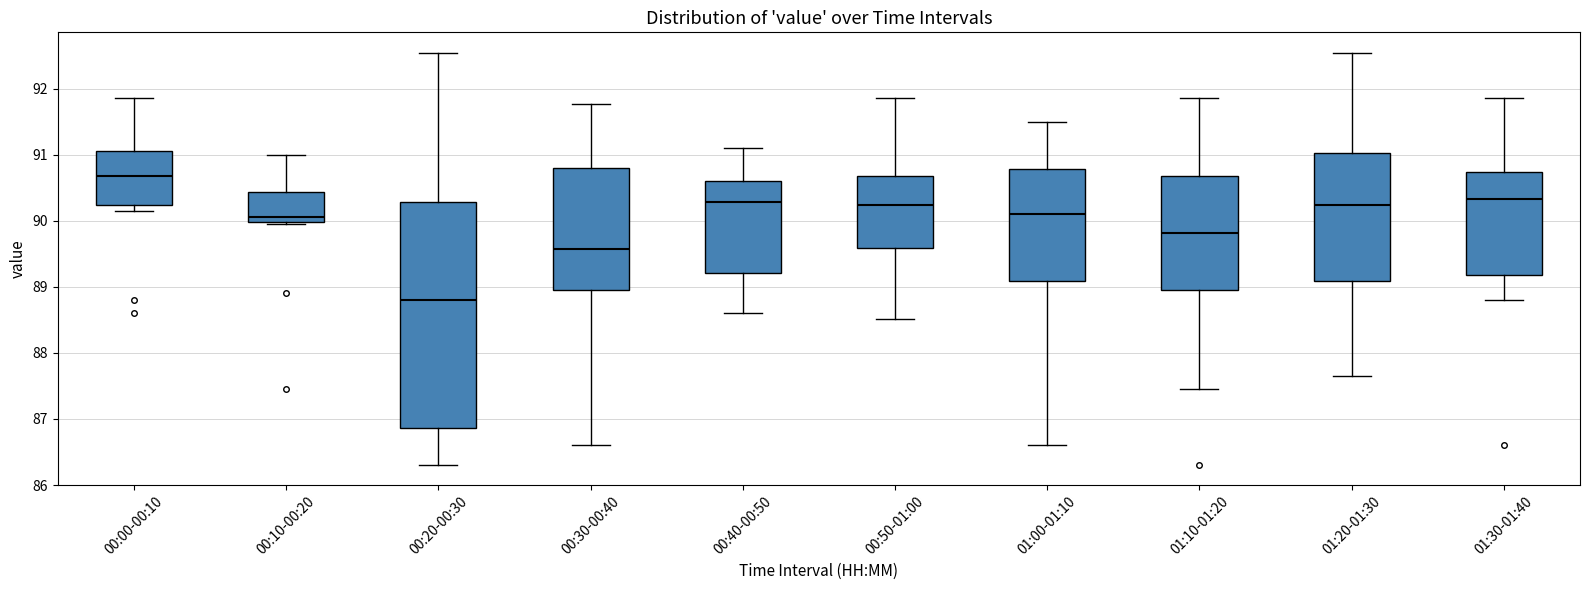

Where does the lower whisker of the box for 01:20-01:30 end on the y-axis? The values are not printed on the chart, so give them approximately, as read against the axis.

87.7